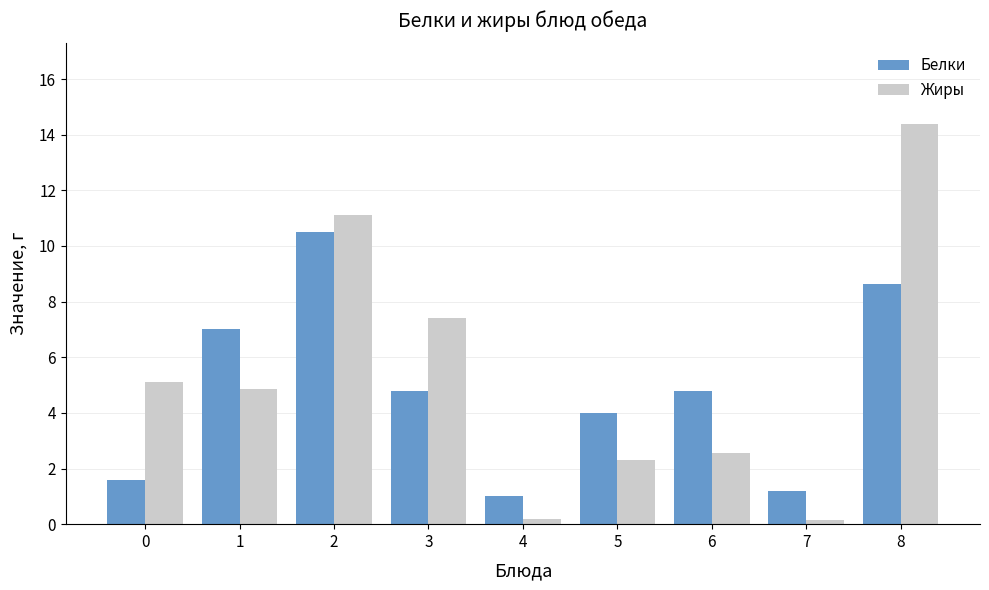

What is the maximum value shown in the chart?

14.4